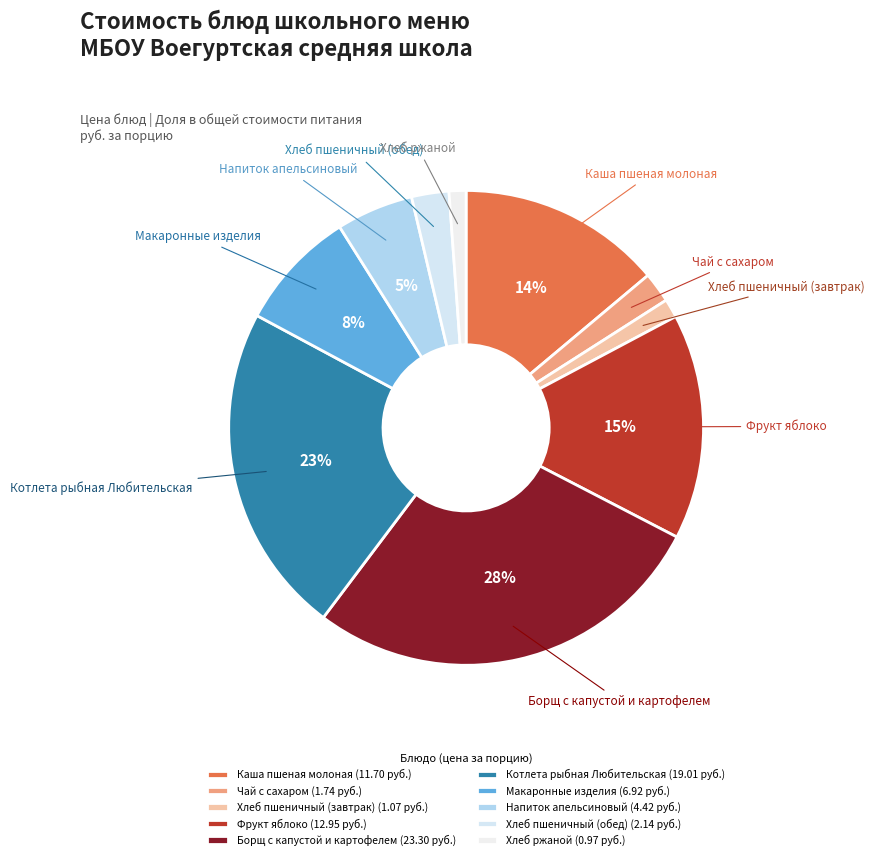

What is the largest slice in the pie chart?

Борщ с капустой и картофелем